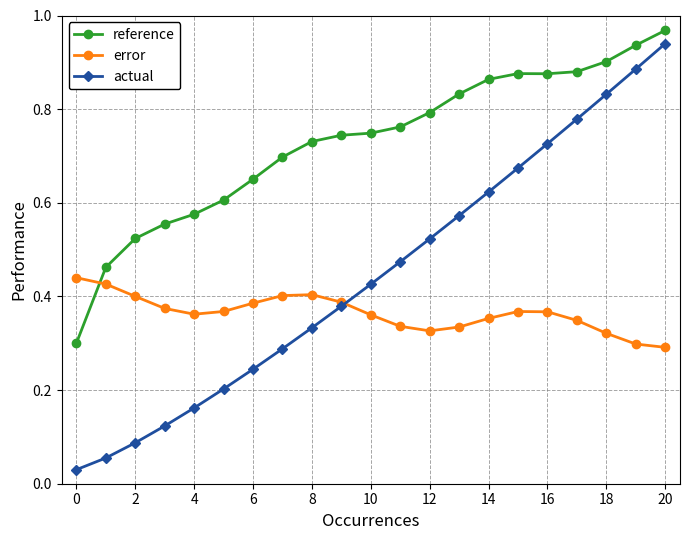

At how many categories does at least one series exceed 0?

21